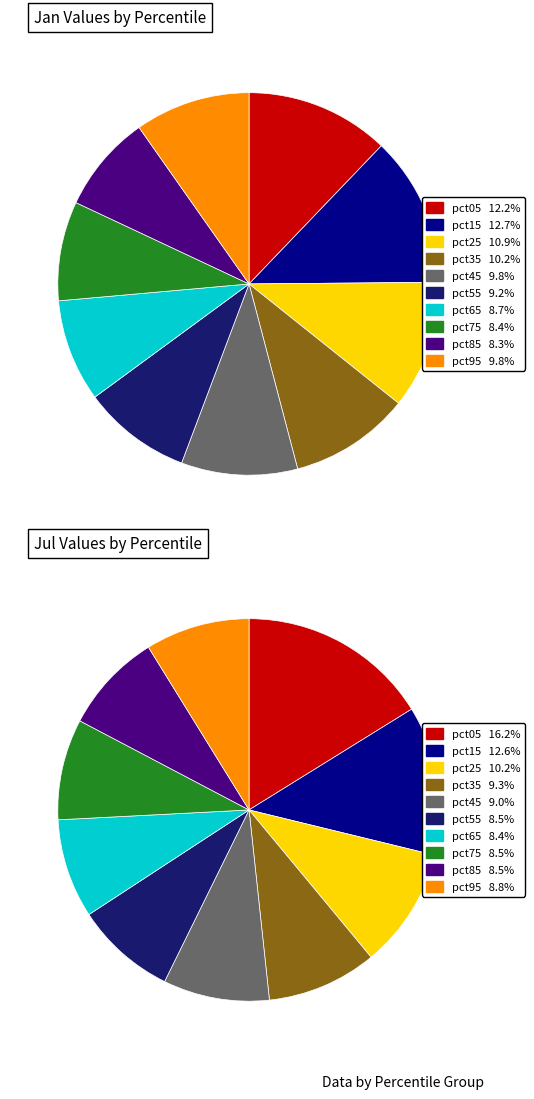

To the nearest percent, what percentage of the pie is 8?

8%